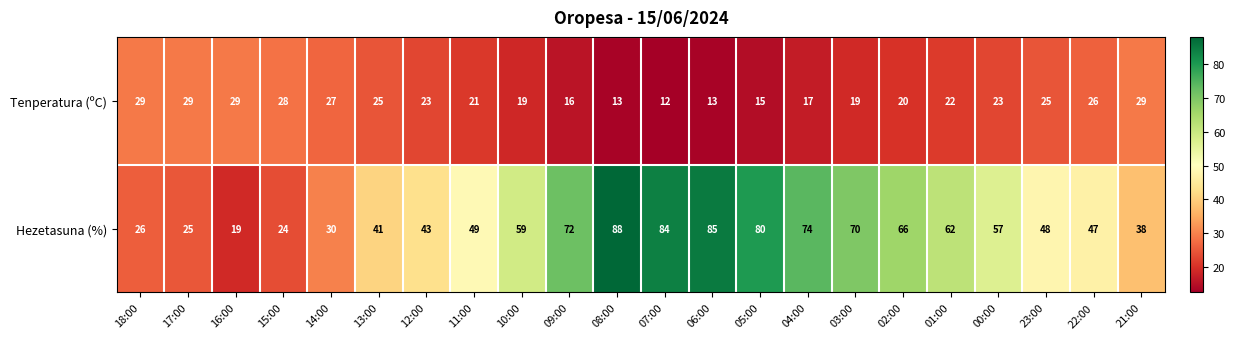

What is the average value of the Tenperatura (ºC) series?

22